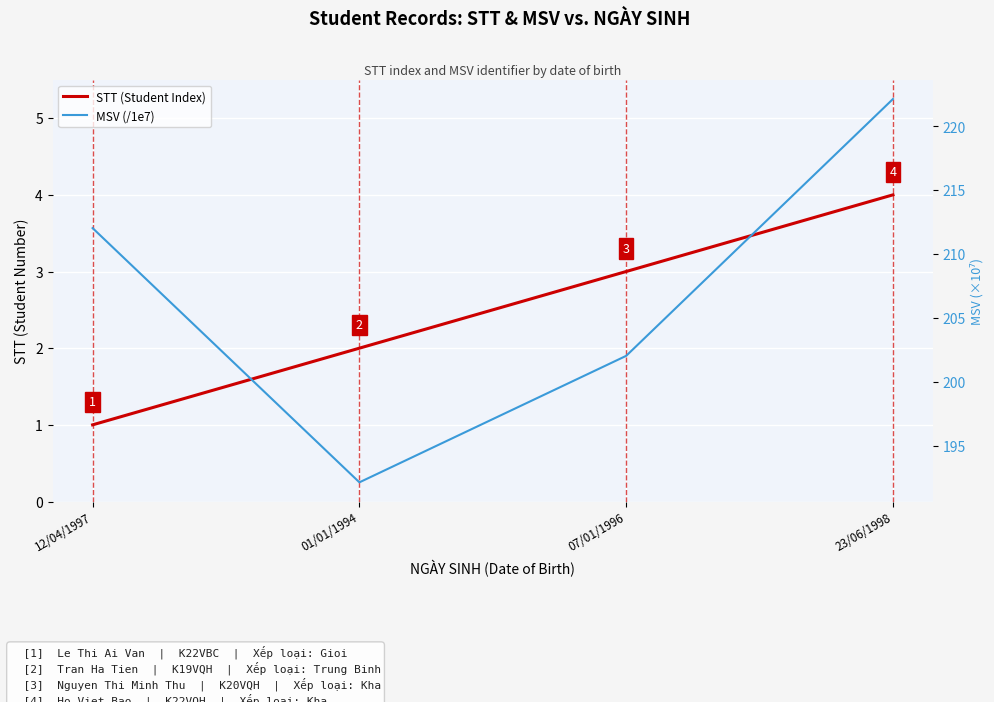

Reading left to right, transcribe all the data shown in this chart.

STT (Student Index): 12/04/1997=1.0	01/01/1994=2.0	07/01/1996=3.0	23/06/1998=4.0
MSV (/1e7): 12/04/1997=212.0	01/01/1994=192.1	07/01/1996=202.0	23/06/1998=222.1